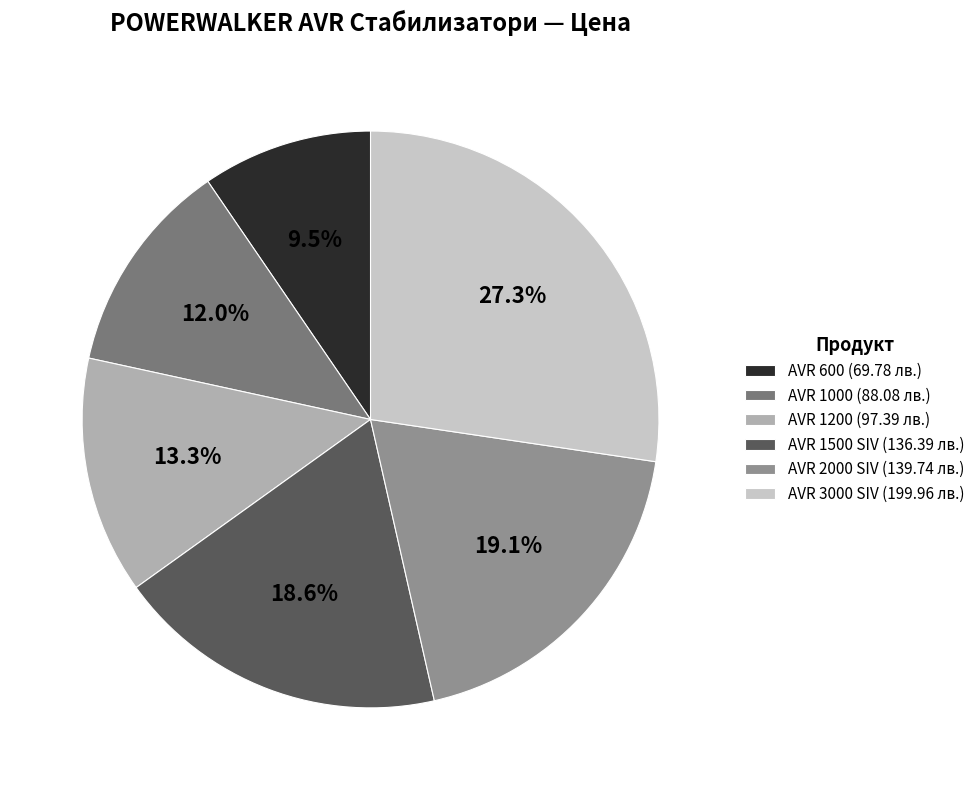

Is AVR 3000 SIV the majority of the pie?

No